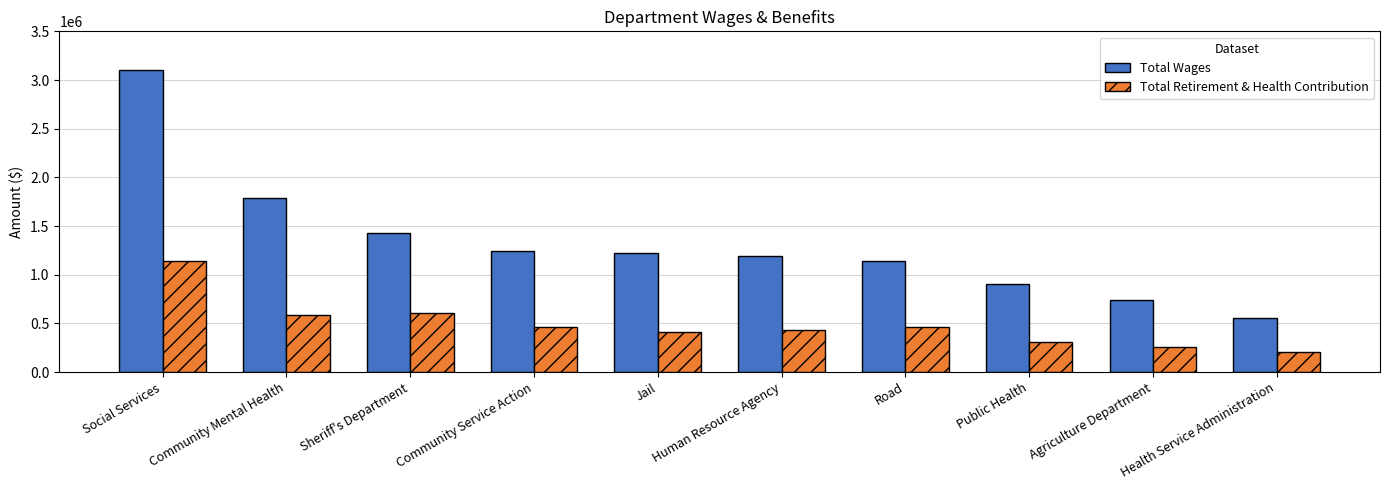

What is the sum of the Total Wages values at Social Services and Agriculture Department?

3842193